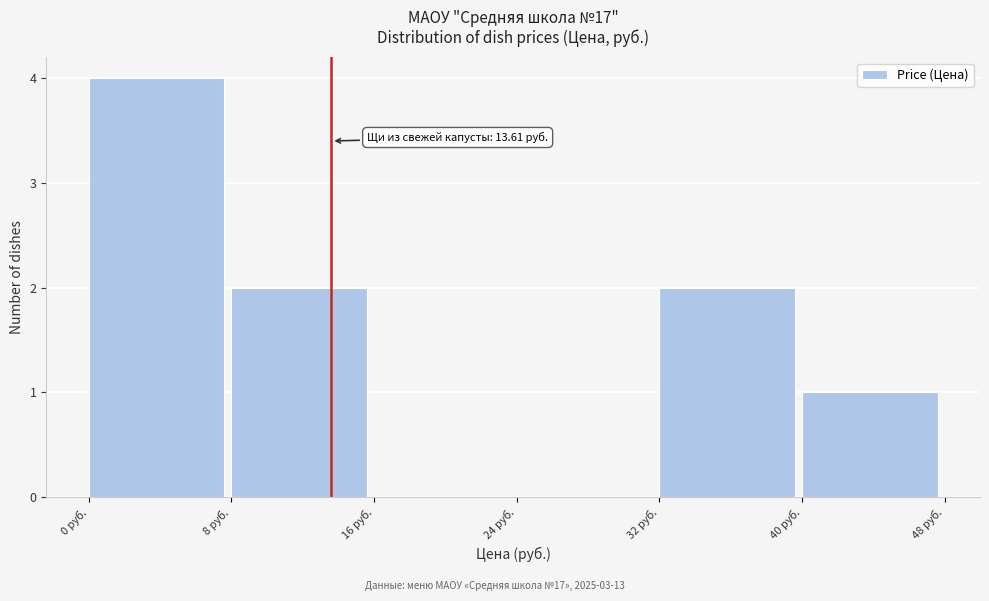

Over which range of the x-axis is the bar tallest?

0 to 8